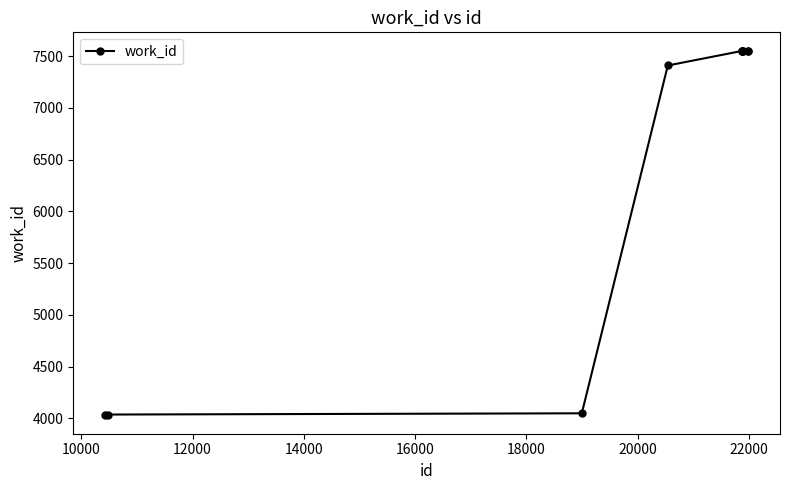

Count the number of categories in the chart.

10